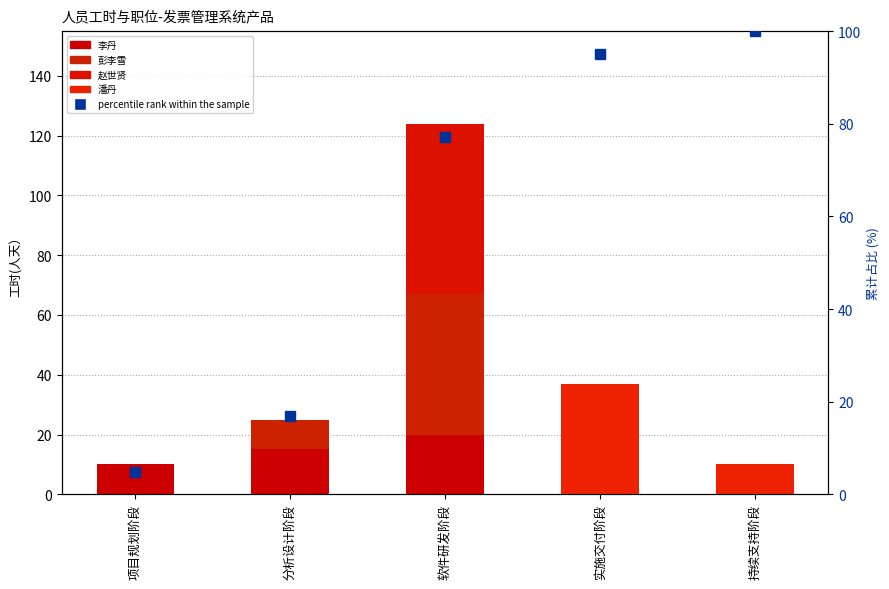

Between 持续支持阶段 and 分析设计阶段, which is larger?

分析设计阶段